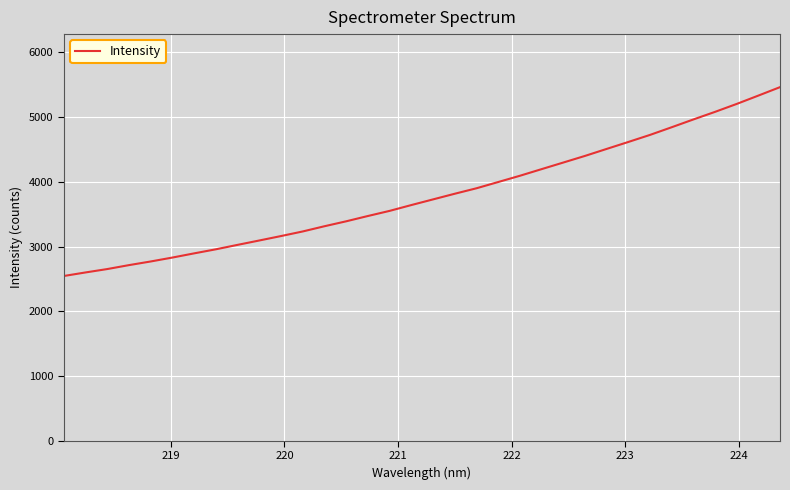

What is the smallest value displayed?

2544.9